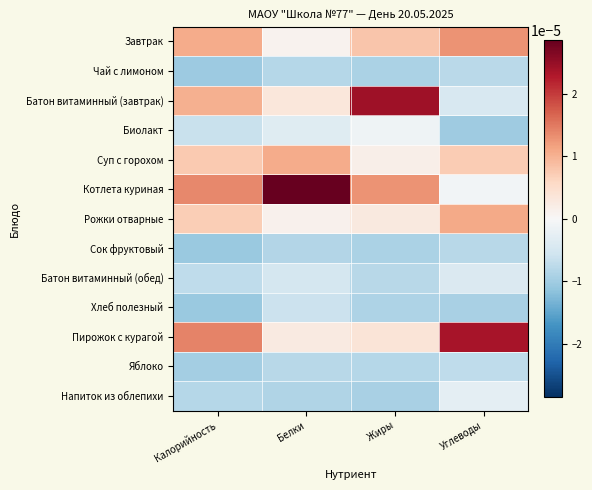

Reading right to left, transcribe all the data shown in this chart.

Завтрак: Углеводы=0.0	Жиры=0.0	Белки=0.0	Калорийность=0.0
Чай с лимоном: Углеводы=-0.0	Жиры=-0.0	Белки=-0.0	Калорийность=-0.0
Батон витаминный (завтрак): Углеводы=-0.0	Жиры=0.0	Белки=0.0	Калорийность=0.0
Биолакт: Углеводы=-0.0	Жиры=-0.0	Белки=-0.0	Калорийность=-0.0
Суп с горохом: Углеводы=0.0	Жиры=0.0	Белки=0.0	Калорийность=0.0
Котлета куриная: Углеводы=-0.0	Жиры=0.0	Белки=0.0	Калорийность=0.0
Рожки отварные: Углеводы=0.0	Жиры=0.0	Белки=0.0	Калорийность=0.0
Сок фруктовый: Углеводы=-0.0	Жиры=-0.0	Белки=-0.0	Калорийность=-0.0
Батон витаминный (обед): Углеводы=-0.0	Жиры=-0.0	Белки=-0.0	Калорийность=-0.0
Хлеб полезный: Углеводы=-0.0	Жиры=-0.0	Белки=-0.0	Калорийность=-0.0
Пирожок с курагой: Углеводы=0.0	Жиры=0.0	Белки=0.0	Калорийность=0.0
Яблоко: Углеводы=-0.0	Жиры=-0.0	Белки=-0.0	Калорийность=-0.0
Напиток из облепихи: Углеводы=-0.0	Жиры=-0.0	Белки=-0.0	Калорийность=-0.0